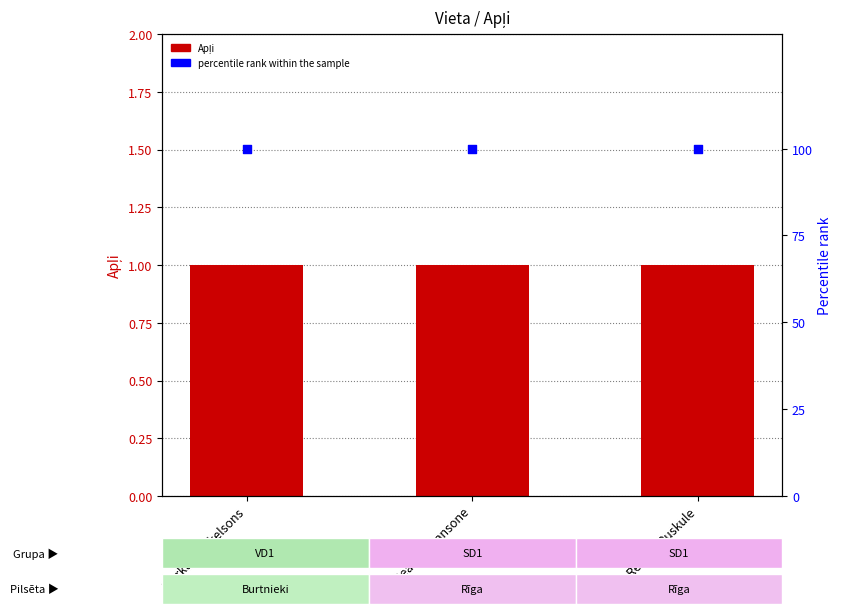

What is the total value across all series at Beatrise Jansone?

101